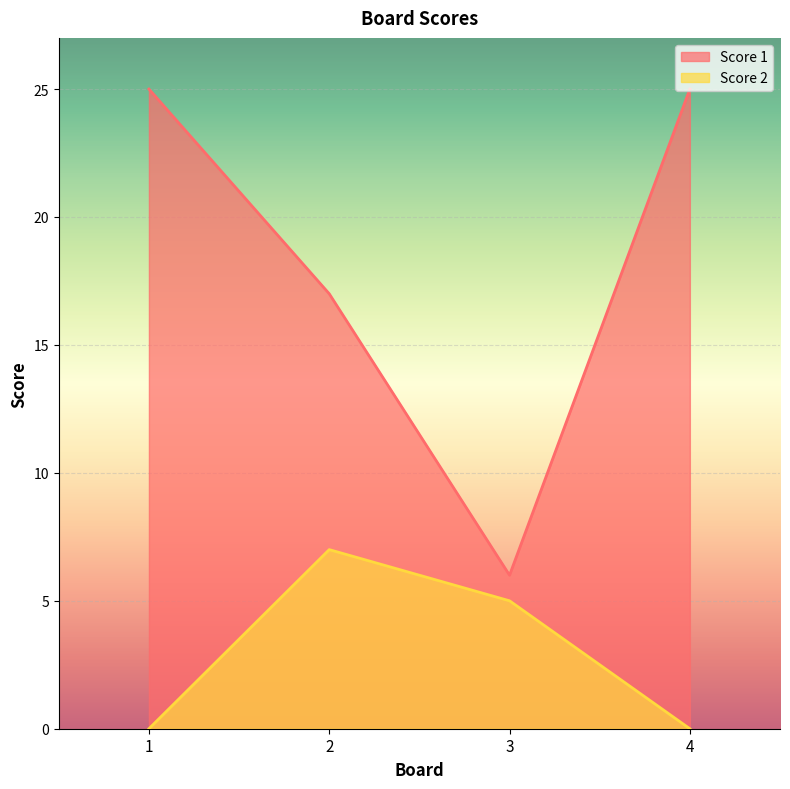

True or false: Score 1 and Score 2 intersect in this chart.

False